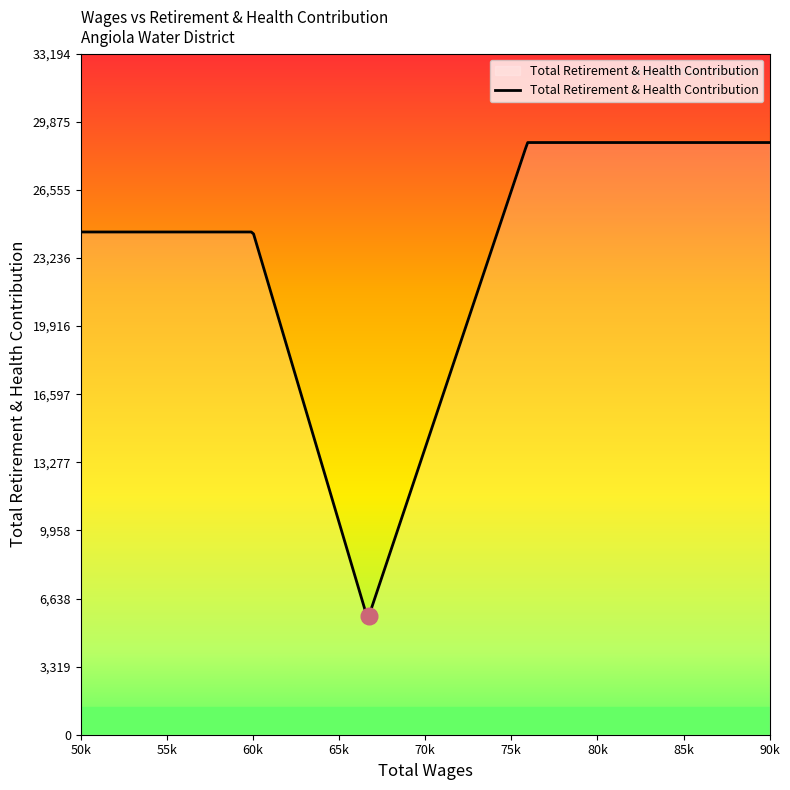

What is the smallest value displayed?

5770.3